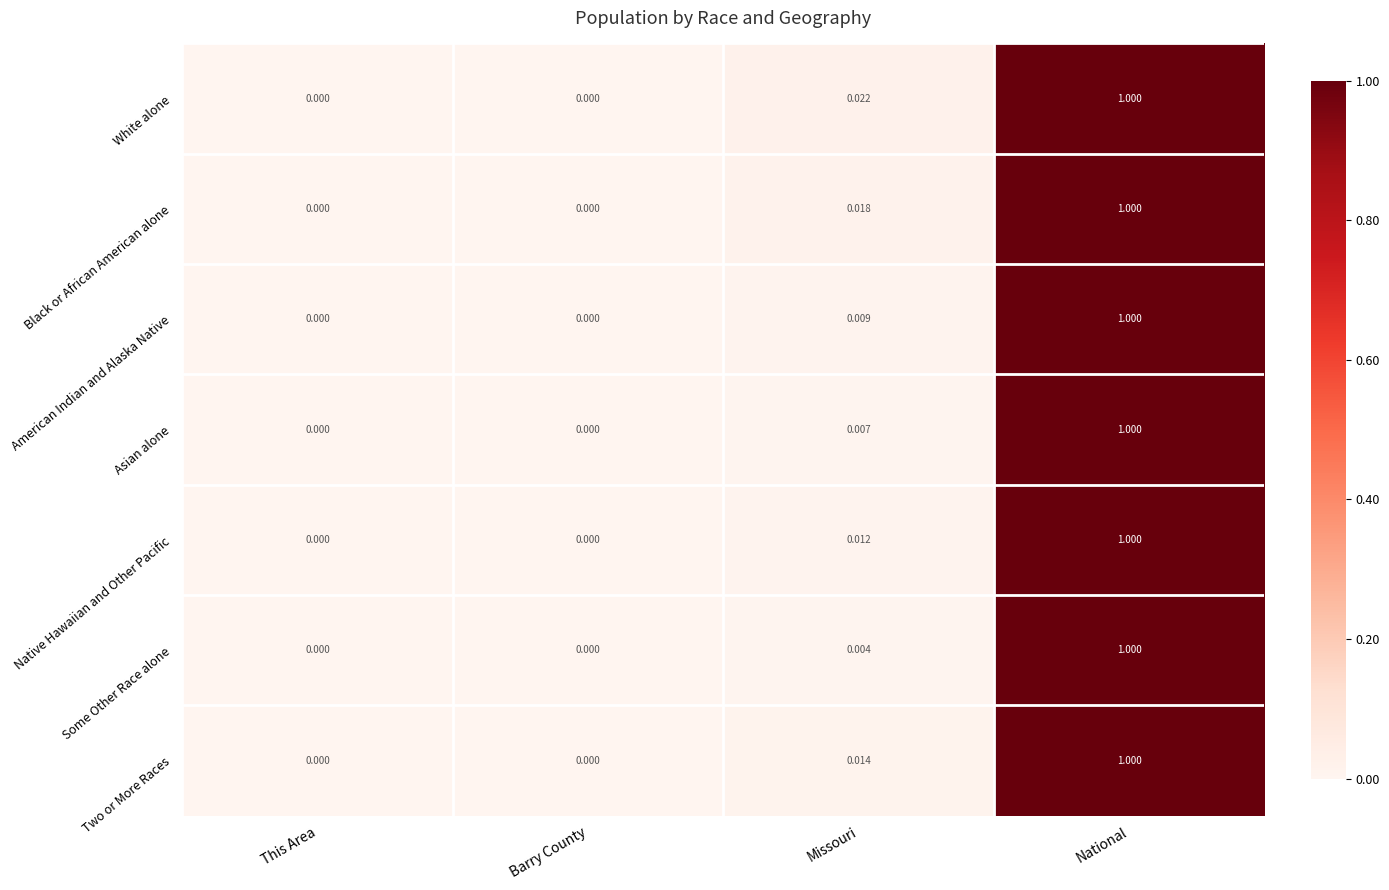

Which series changed the most between Barry County and Missouri?

White alone